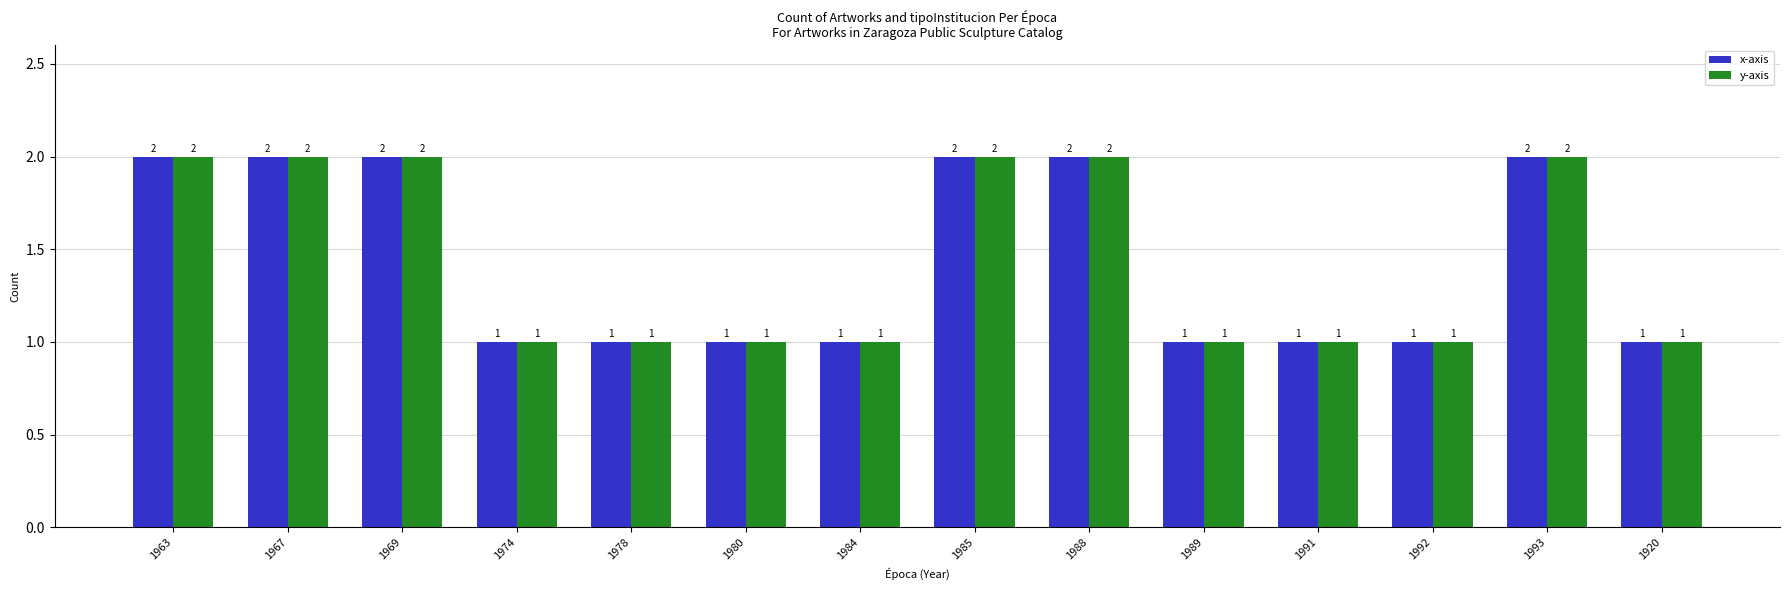

What is the label of the 13th bar from the left?

1993